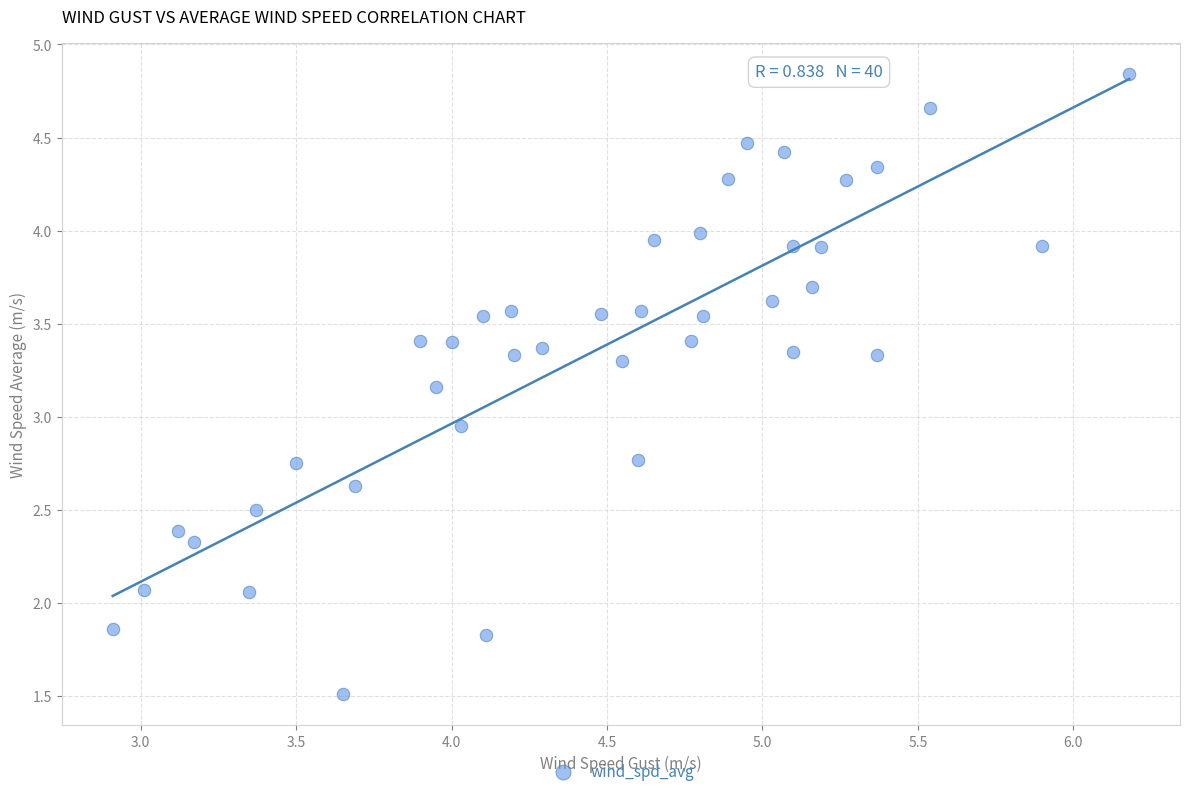

What is the range of Y values (max minus min)?

3.3